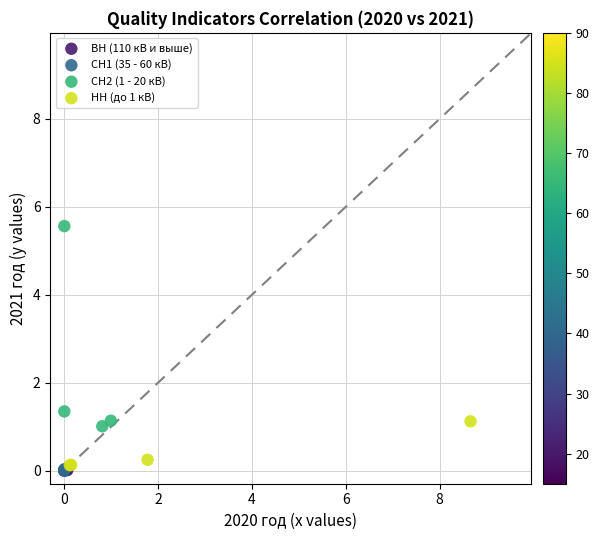

Which series has the largest Y range (max minus min)?

СН2 (1 - 20 кВ)